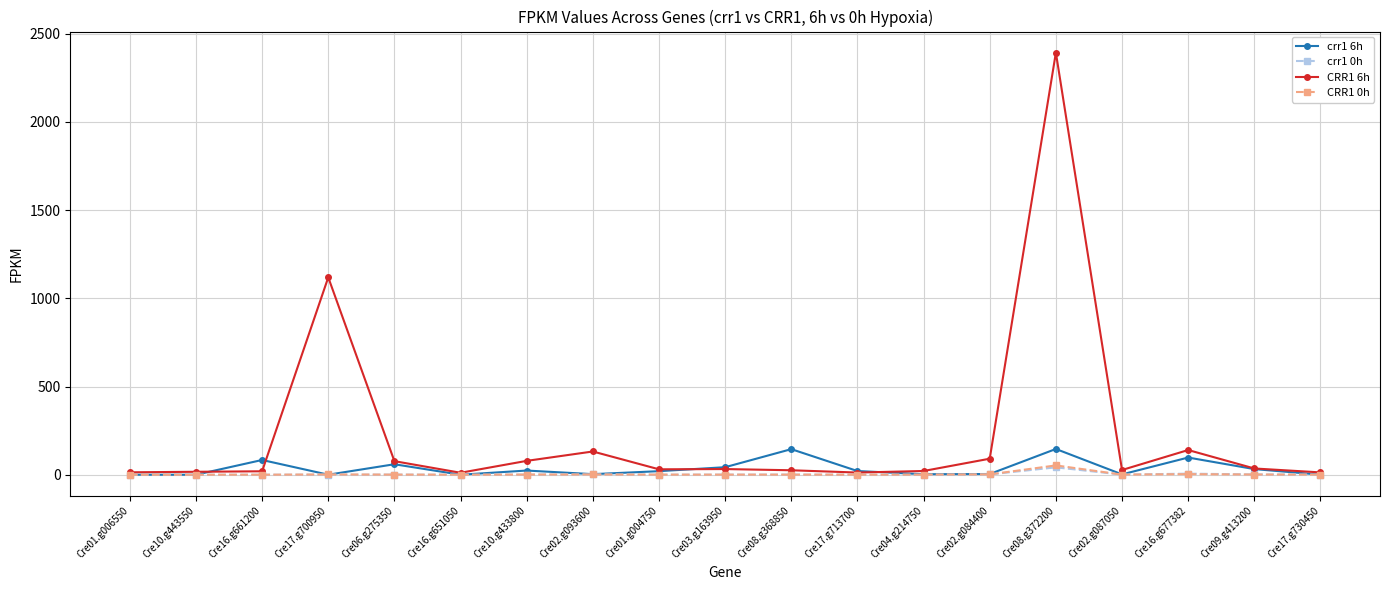

Between Cre01.g004750 and Cre16.g677382, which series saw the biggest shift?

CRR1 6h